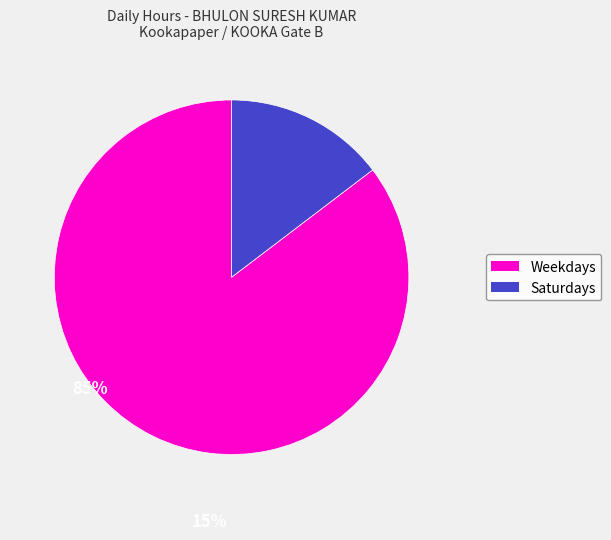

Is there a majority slice in this chart?

Yes